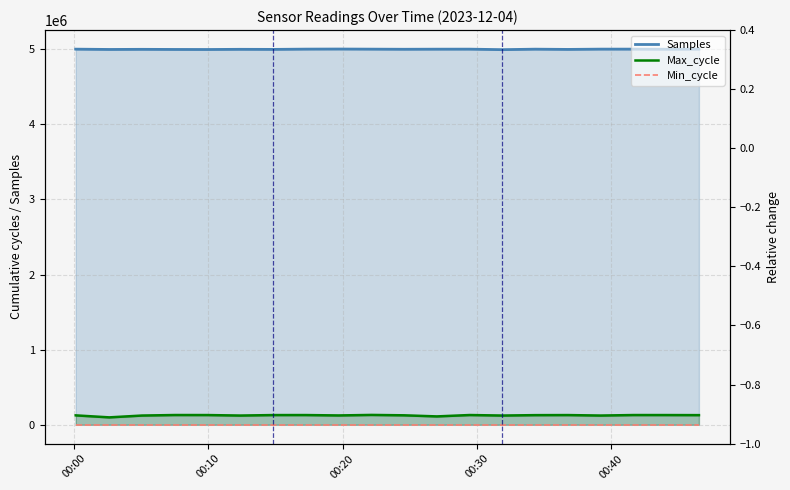

In Max_cycle, how many points are higher than both neighbors (excluding endpoints)?

6